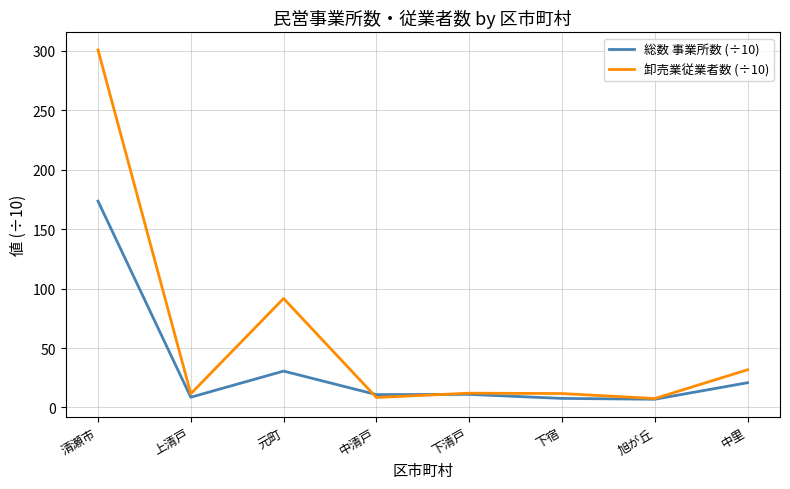

List the series in order of their peak value, highest first.

卸売業従業者数 (÷10), 総数 事業所数 (÷10)